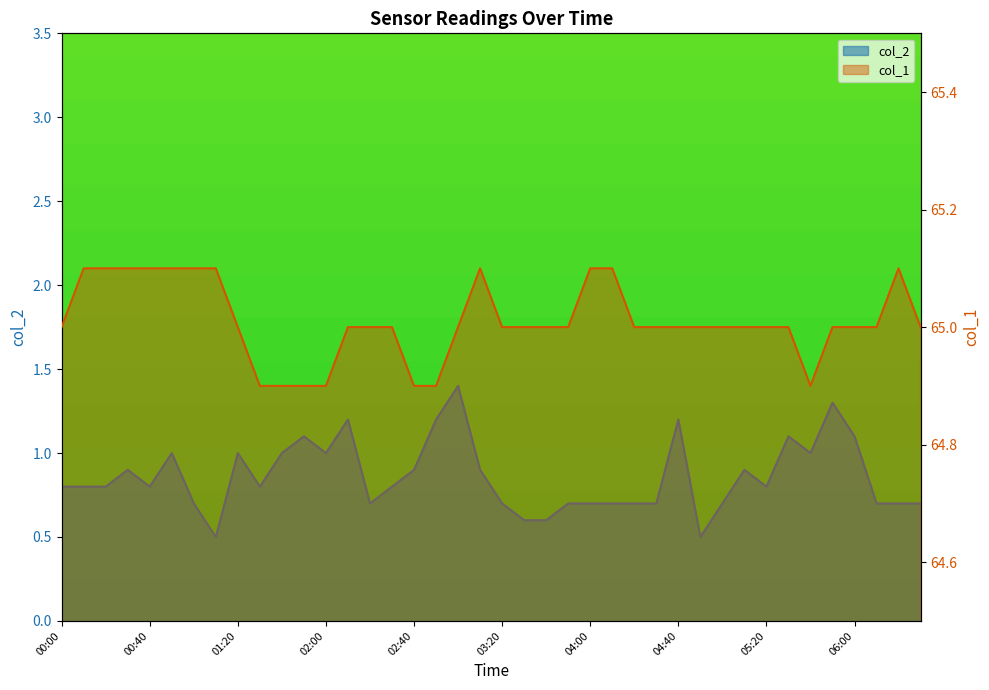

Rank the series by their average value, from lowest to highest.

col_2, col_1